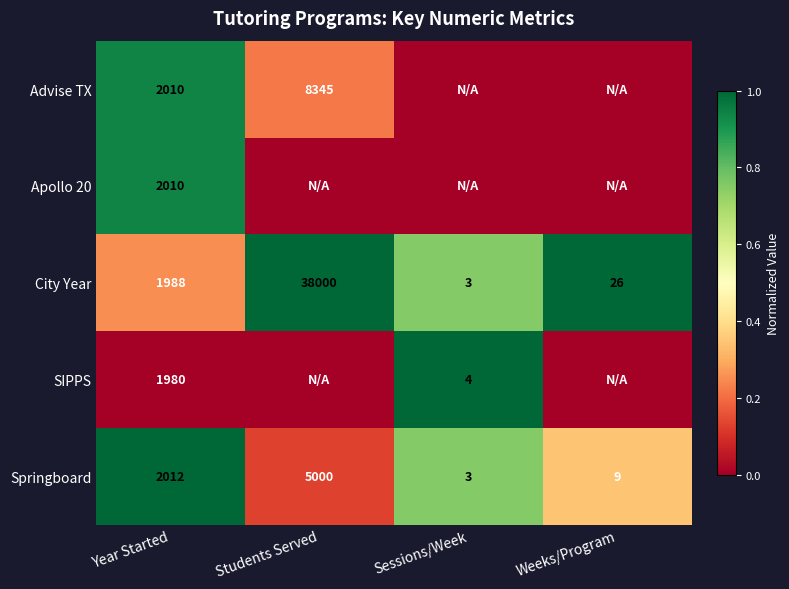

The value of Advise TX at Students Served is 8345. True or false?

True